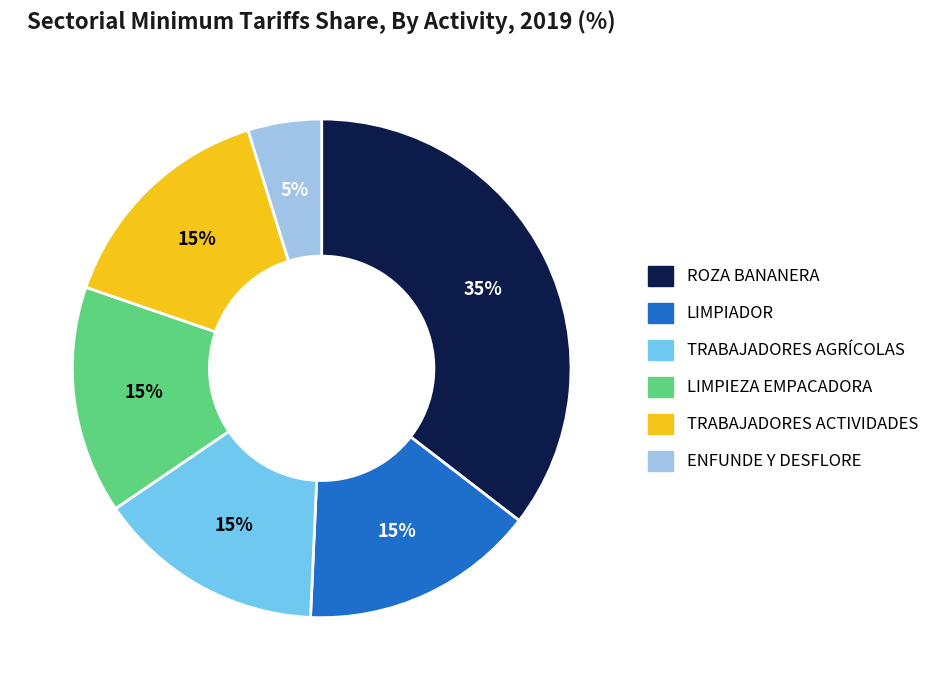

Approximately how many times larger is the value at TRABAJADORES ACTIVIDADES compared to LIMPIADOR?

1.0